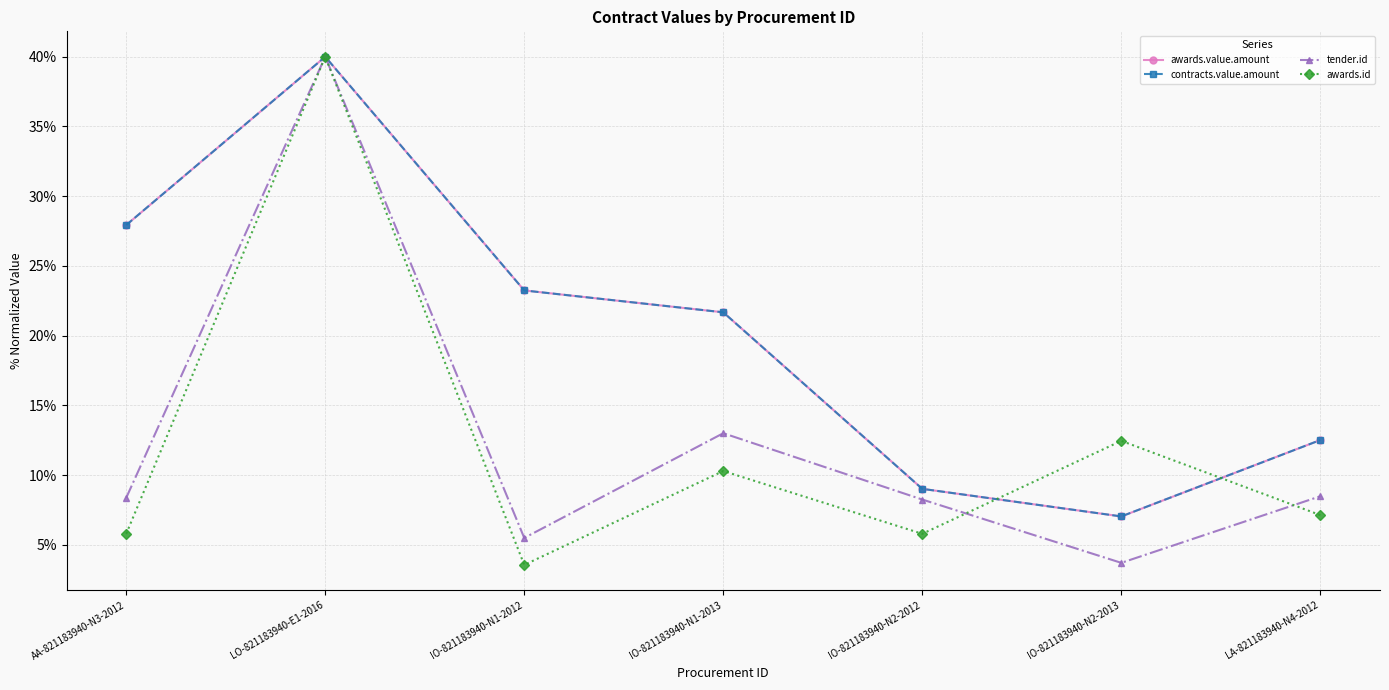

True or false: awards.value.amount and awards.id cross at least once.

True